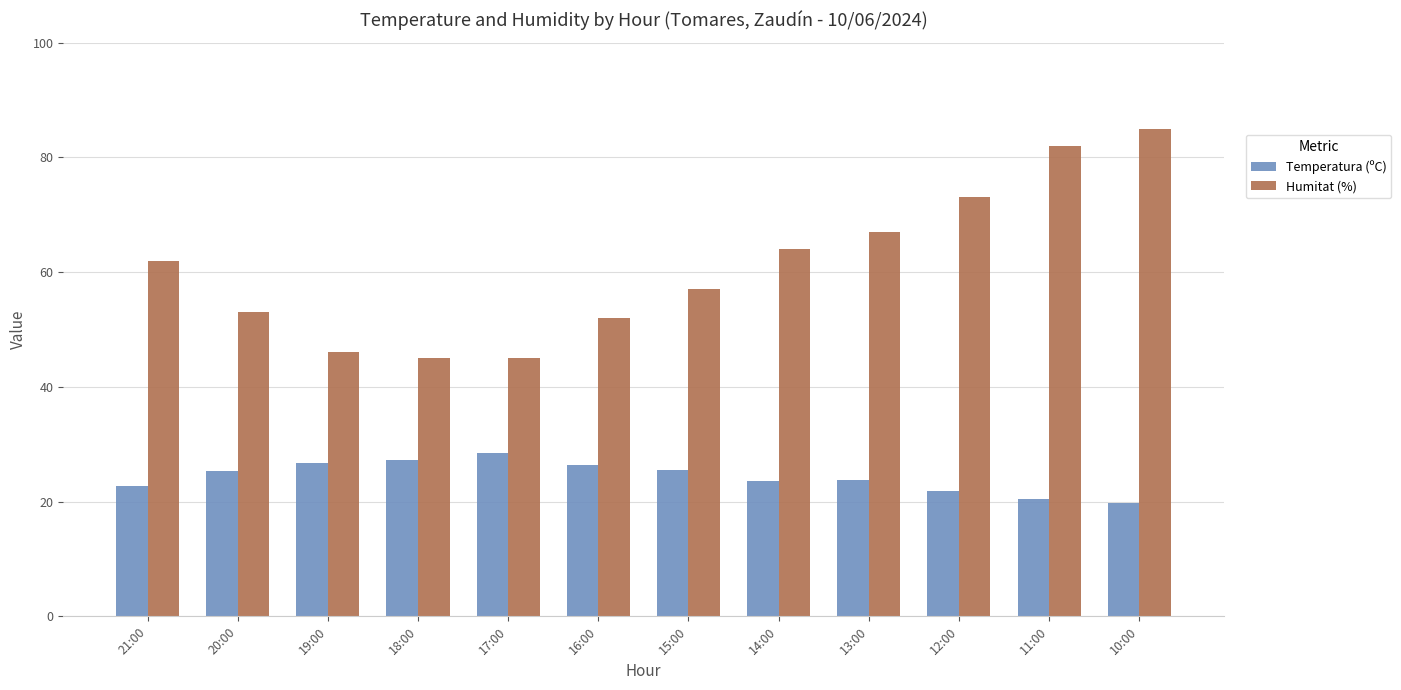

What is the value of the Temperatura (ºC) bar at the 5th from the left?

28.5